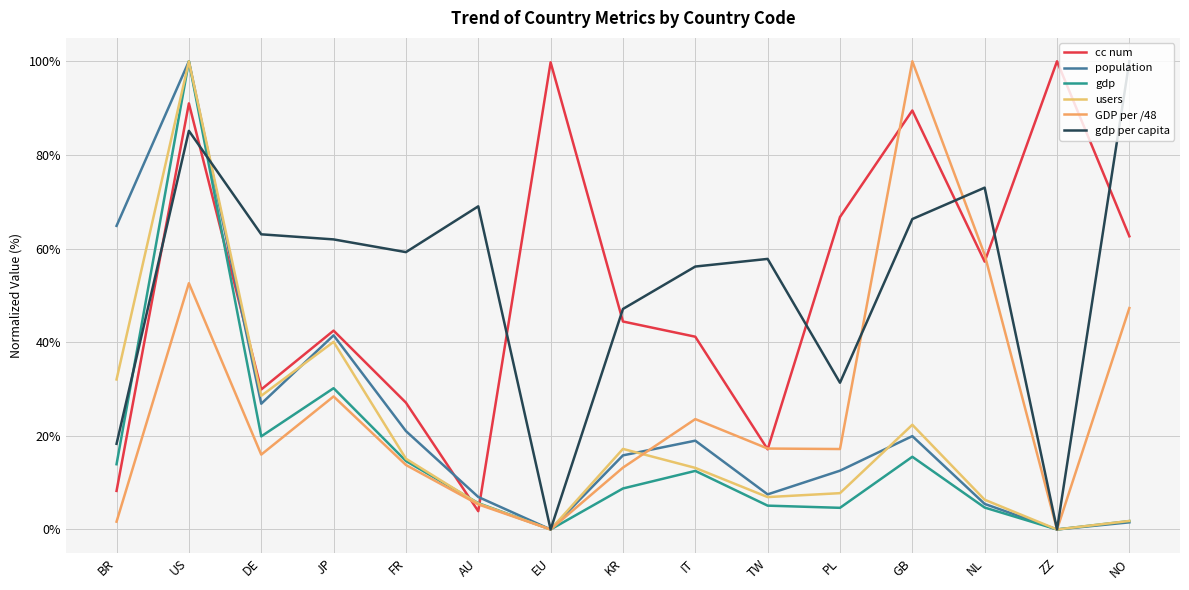

What is the difference between the gdp per capita values at TW and DE?

5.3